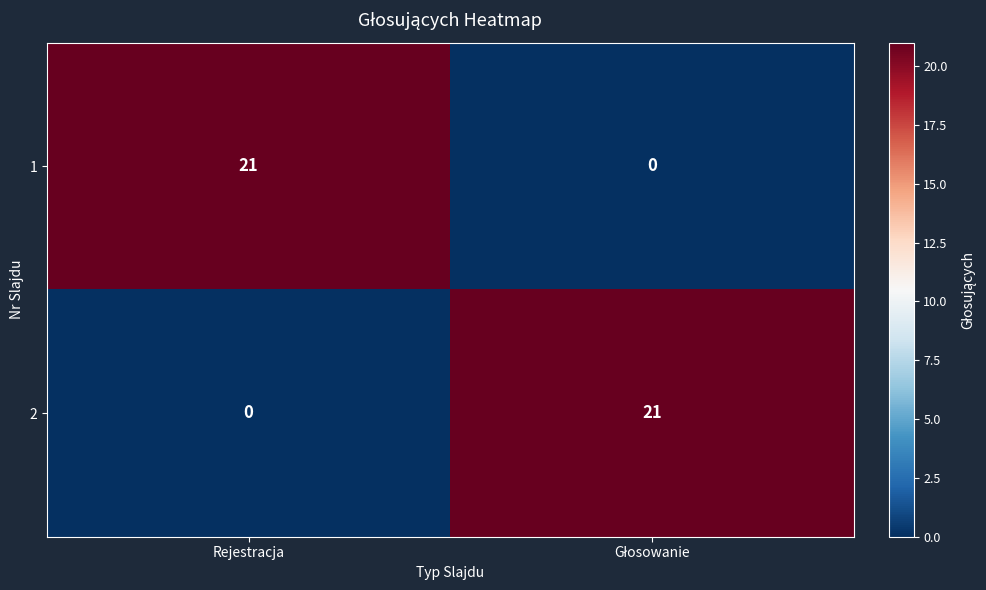

What is the maximum value shown in the chart?

21